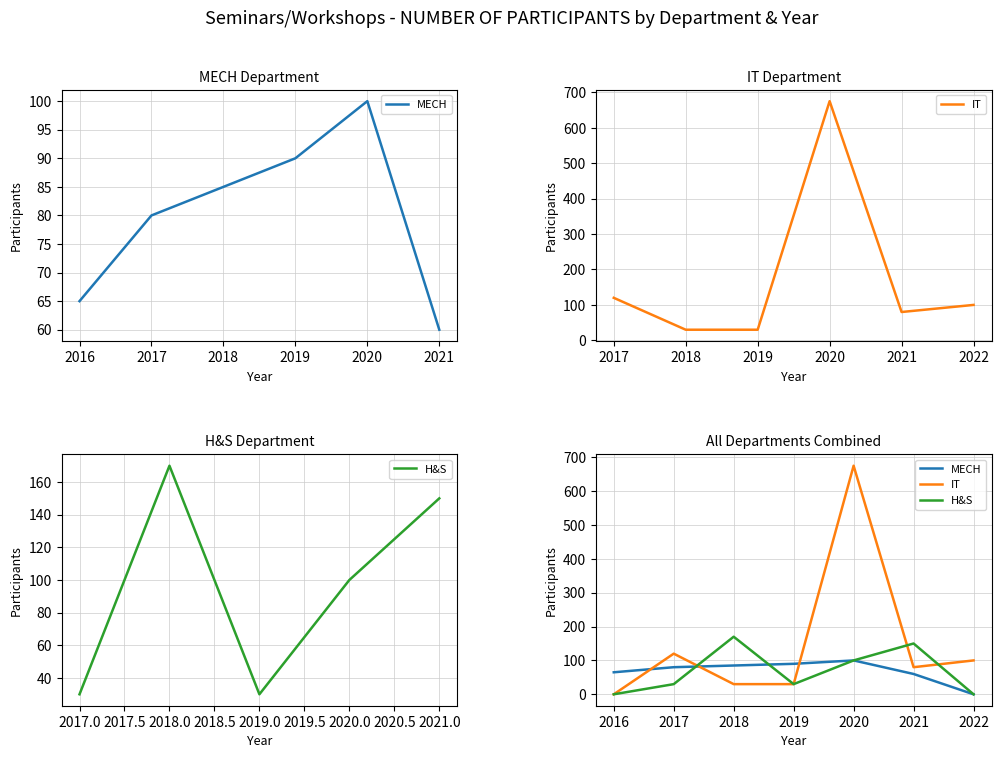

What is the highest value of the H&S series?

170